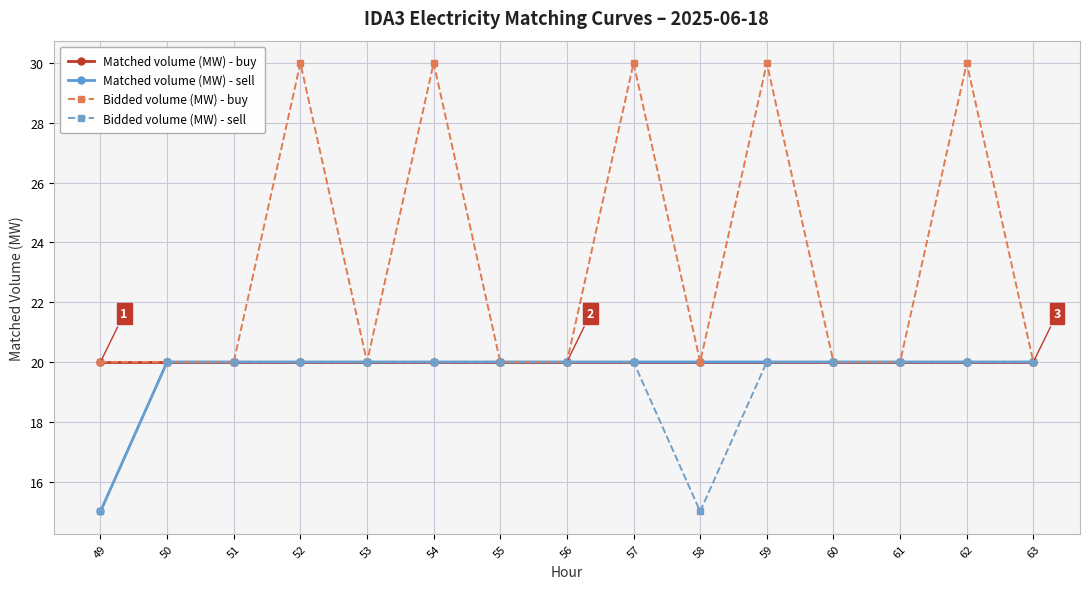

At which label does Matched volume (MW) - sell reach its minimum?

49